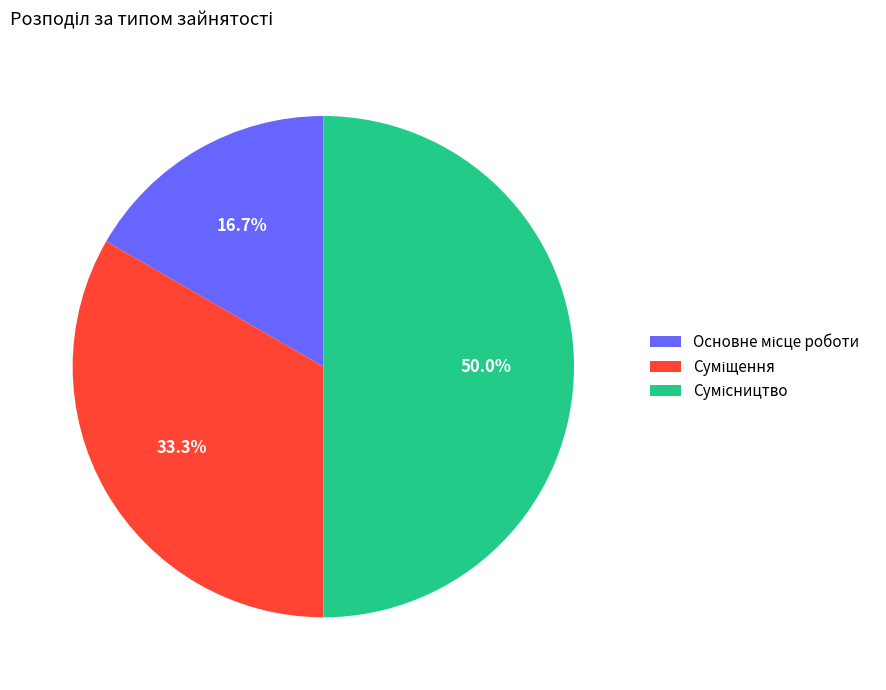

Count the number of slices in the pie.

3